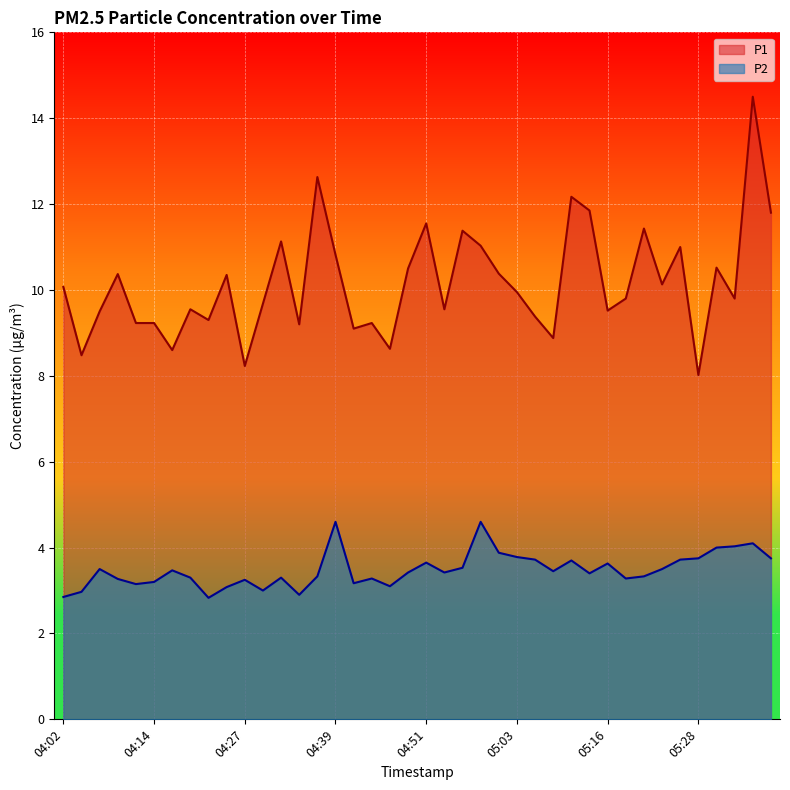

What is the average value of the P1 series?

10.2